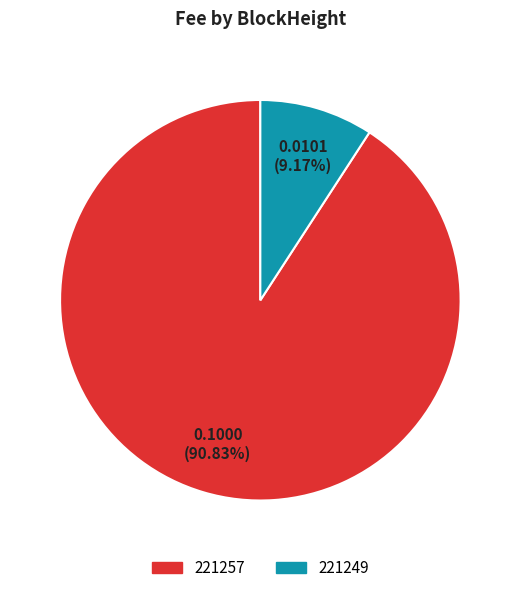

The 221249 slice represents 1% of the pie. True or false?

False